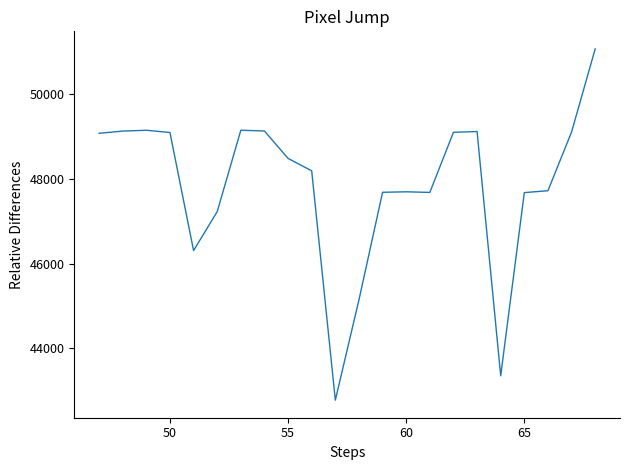

What is the greatest value displayed?

51063